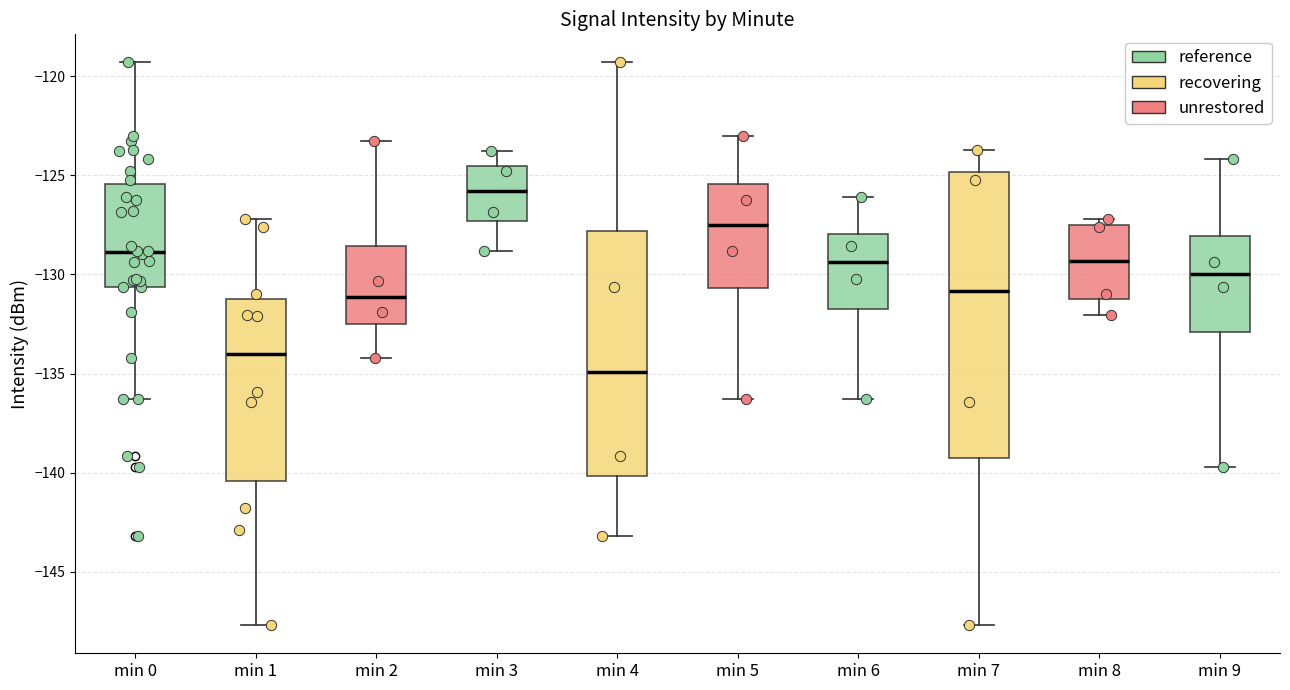

Reading left to right, transcribe this box plot: for each box, give where its median line is, the range the box spans, and where its two whiskers end, as read against the y-axis. The values are not printed on the chart, so give them approximately, as read against the axis.

min 0: median -129.0, box -130.5 to -125.5, whiskers -136.5 to -119.5
min 1: median -134.0, box -140.5 to -131.5, whiskers -147.5 to -127.0
min 2: median -131.0, box -132.5 to -128.5, whiskers -134.0 to -123.5
min 3: median -126.0, box -127.5 to -124.5, whiskers -129.0 to -123.5
min 4: median -135.0, box -140.0 to -128.0, whiskers -143.0 to -119.5
min 5: median -127.5, box -130.5 to -125.5, whiskers -136.5 to -123.0
min 6: median -129.5, box -131.5 to -128.0, whiskers -136.5 to -126.0
min 7: median -131.0, box -139.5 to -125.0, whiskers -147.5 to -123.5
min 8: median -129.5, box -131.5 to -127.5, whiskers -132.0 to -127.0
min 9: median -130.0, box -133.0 to -128.0, whiskers -139.5 to -124.0